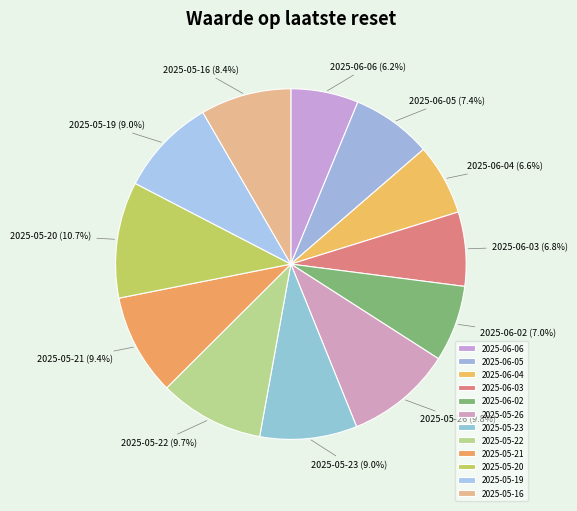

Which has a higher value, 2025-05-20 or 2025-05-21?

2025-05-20